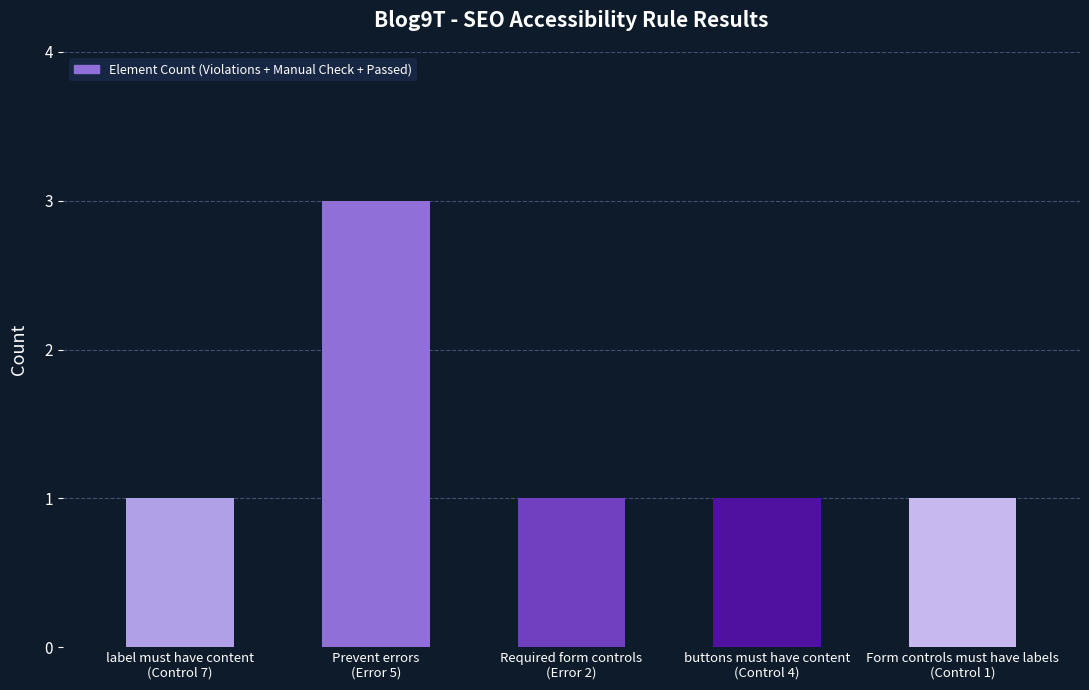

What is the ratio of the value at Required form controls
(Error 2) to the value at buttons must have content
(Control 4)?

1.0